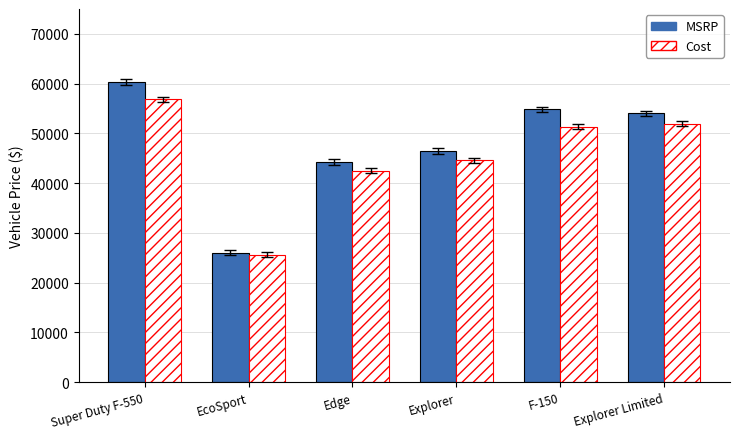

Rank the series by their maximum value, from lowest to highest.

Cost, MSRP